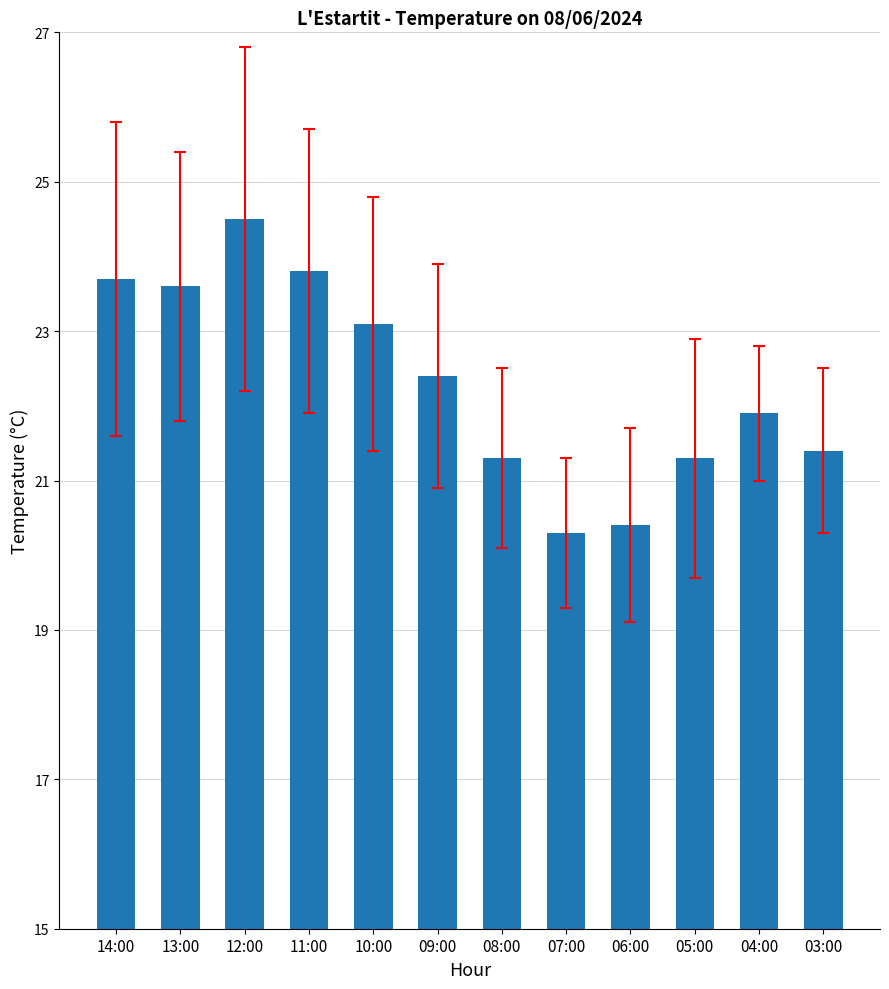

Reading left to right, extract all data points from this chart.

23.7	23.6	24.5	23.8	23.1	22.4	21.3	20.3	20.4	21.3	21.9	21.4